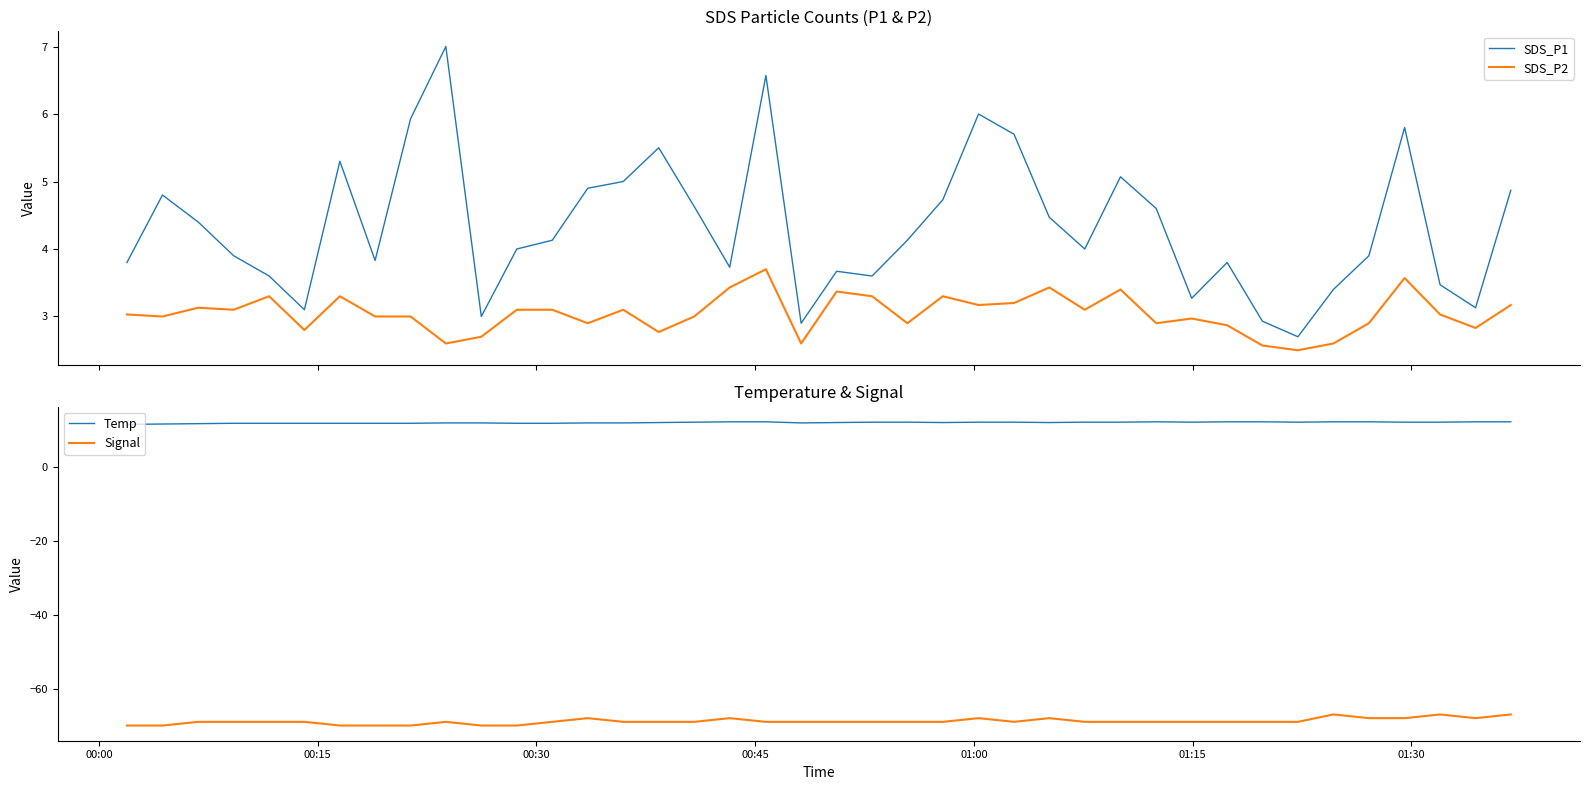

True or false: SDS_P1 and SDS_P2 cross at least once.

False